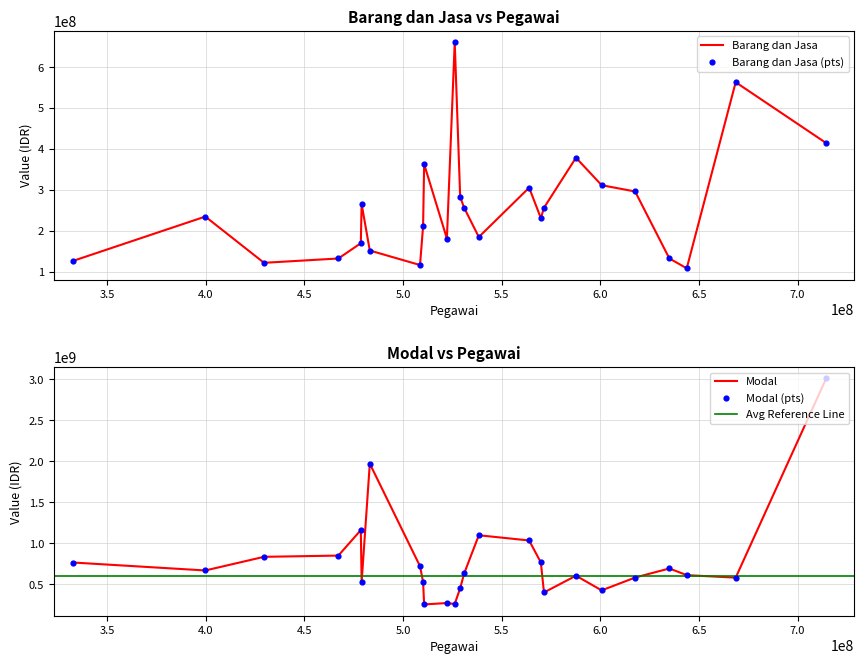

Which series contains the lowest Y value?

Barang dan Jasa